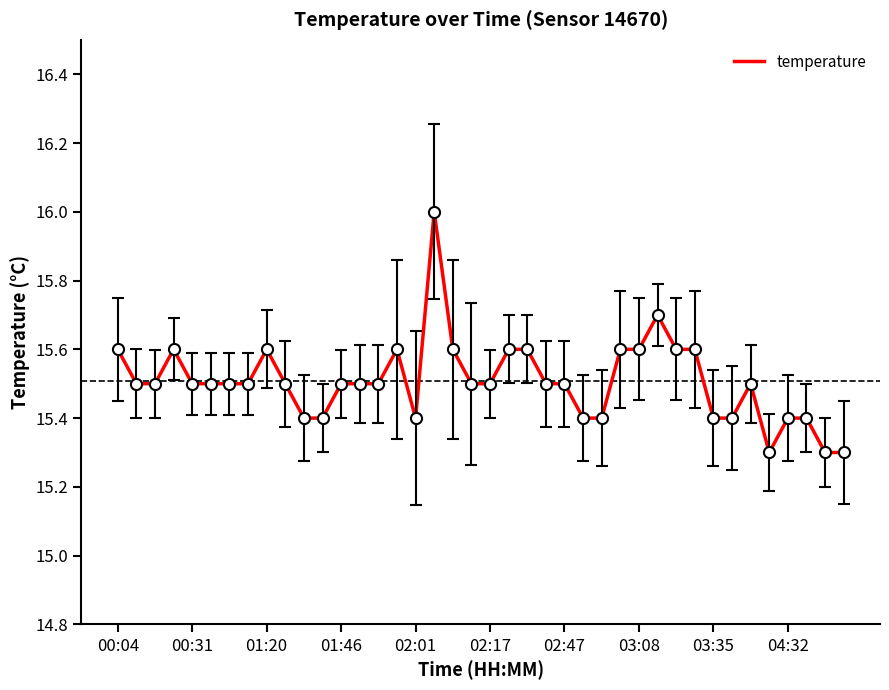

What is the greatest value displayed?

16.0